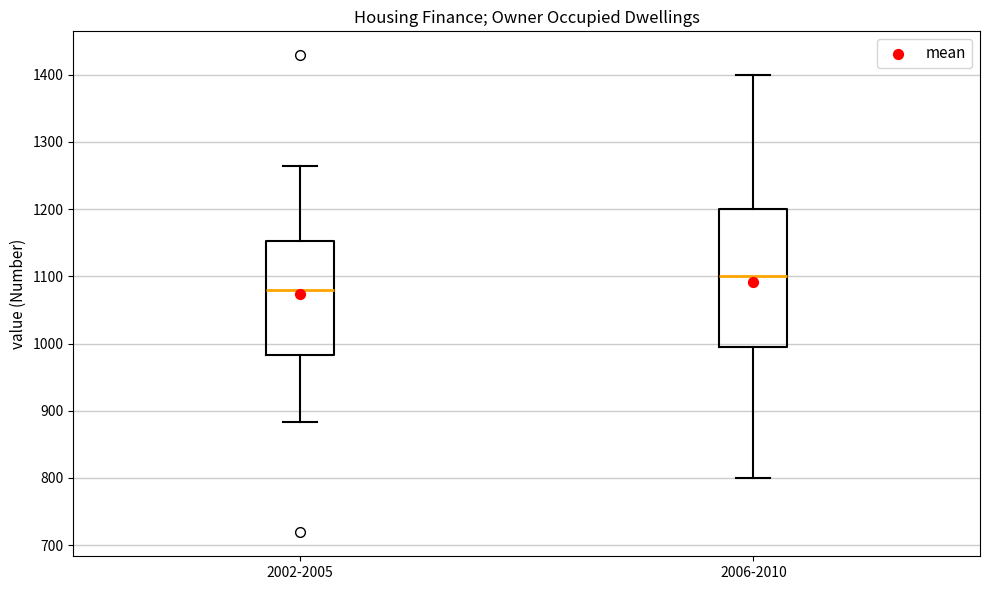

Where does the median line of the box for 2006-2010 sit on the y-axis? The values are not printed on the chart, so give them approximately, as read against the axis.

1100